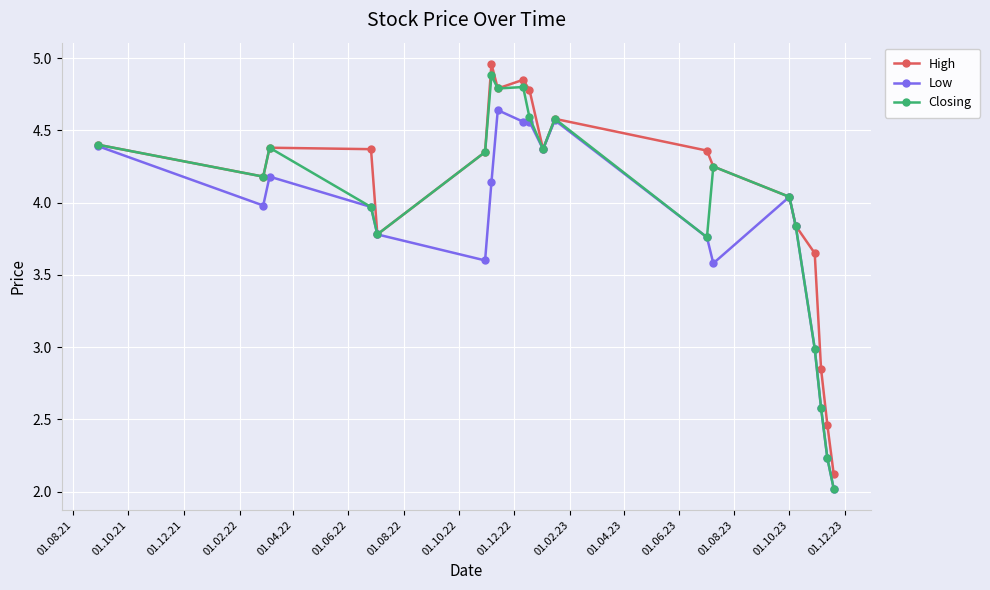

What is the value of the Low point at the 18th from the left?

2.6